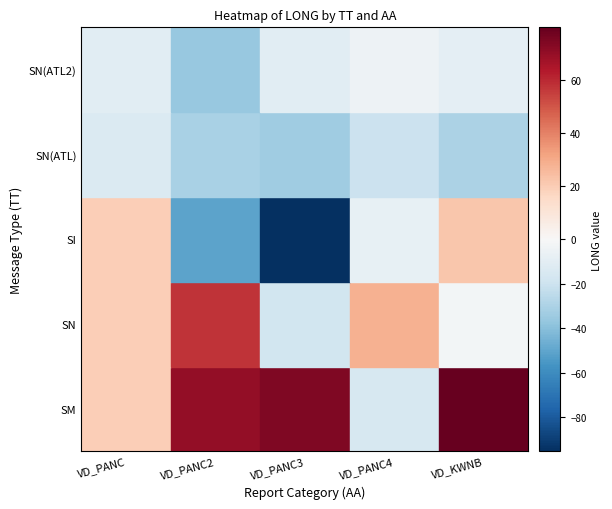

What is the difference between the highest and lowest values at VD_PANC?

33.6